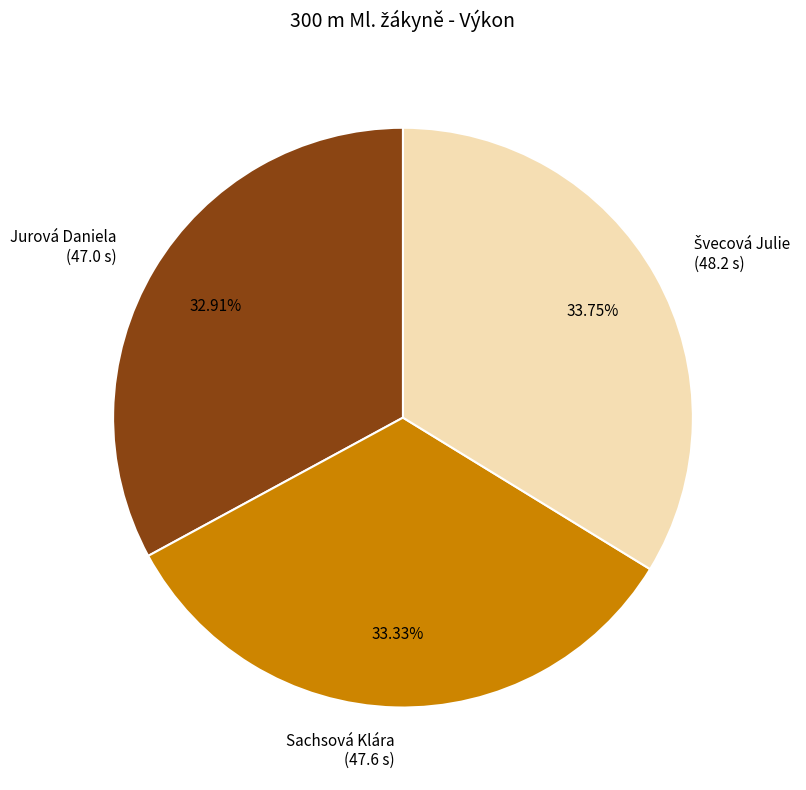

Does Jurová Daniela (47.0 s) account for over 50% of the chart?

No